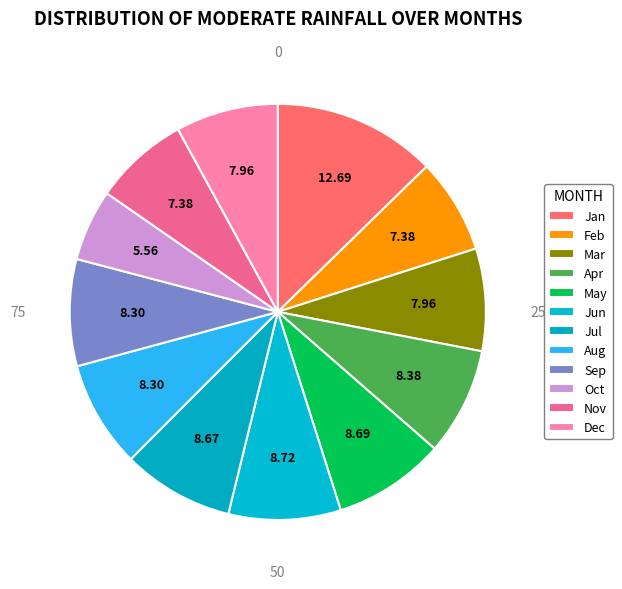

Combined, what portion of the pie is Jun and Feb?

16.1%